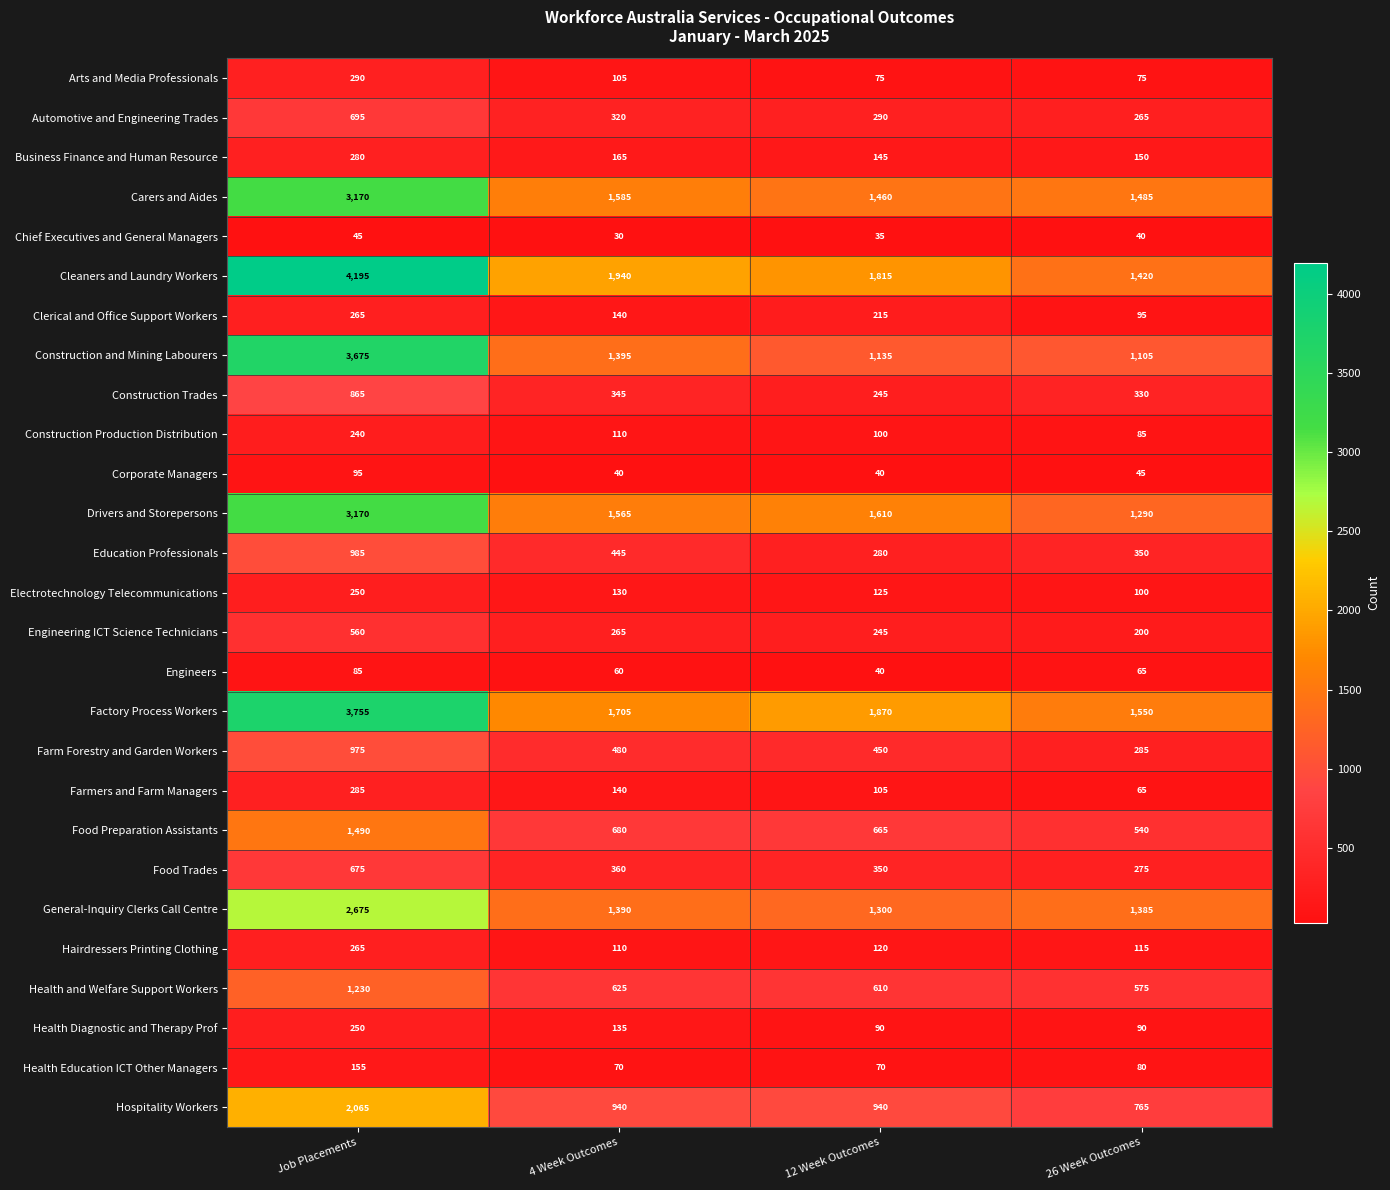

Which category has the lowest value across all series?

4 Week Outcomes